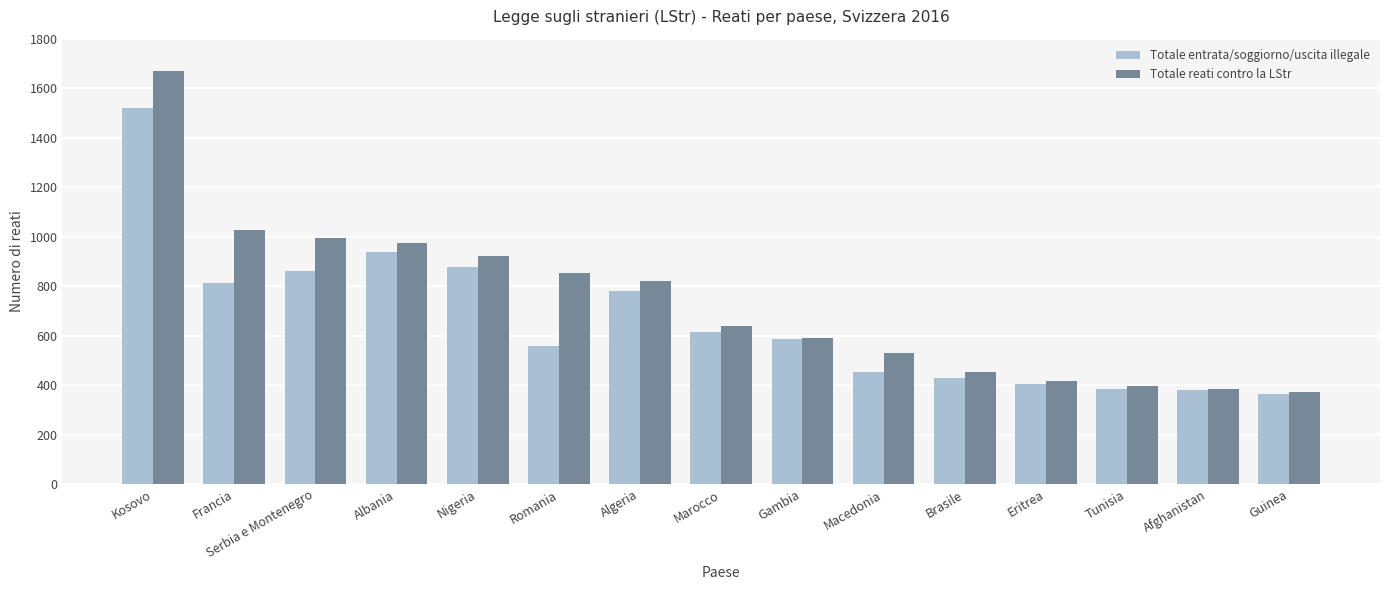

What is the difference between the Totale entrata/soggiorno/uscita illegale values at Gambia and Francia?

229